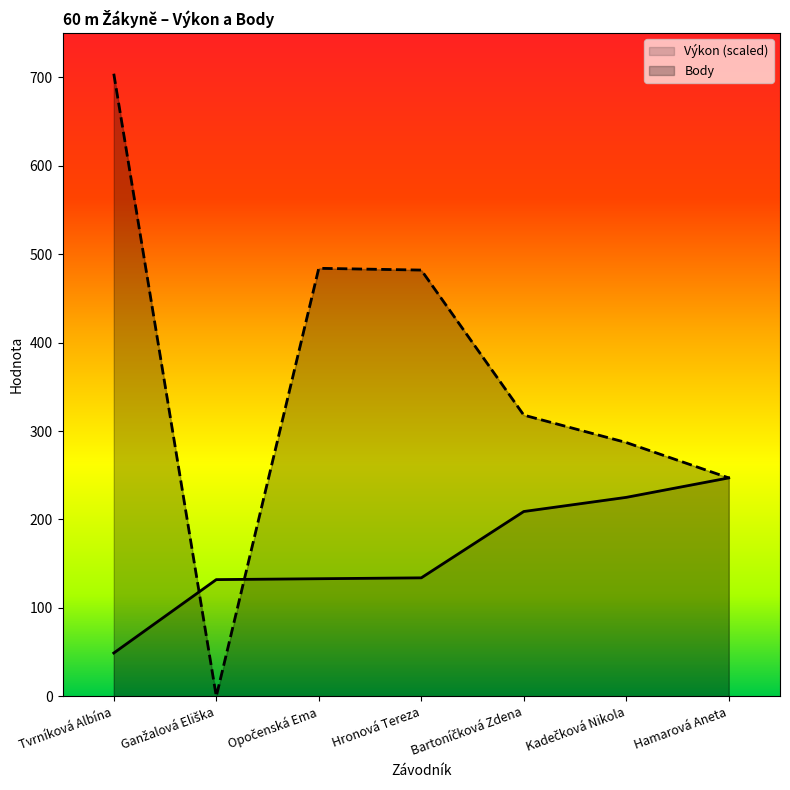

Reading right to left, extract all data points from this chart.

Výkon: 247.0	225.0	209.0	134.0	133.0	132.0	49.0
Body: 247.0	287.0	318.0	482.0	484.0	0.0	704.0